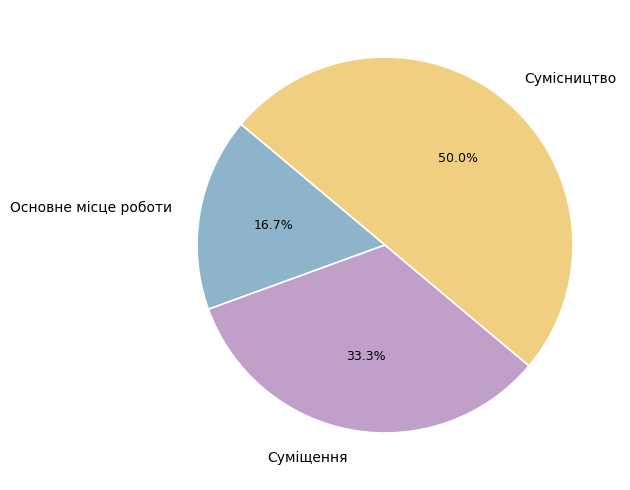

To the nearest percent, what is the difference between the largest and smallest slice percentages?

33%